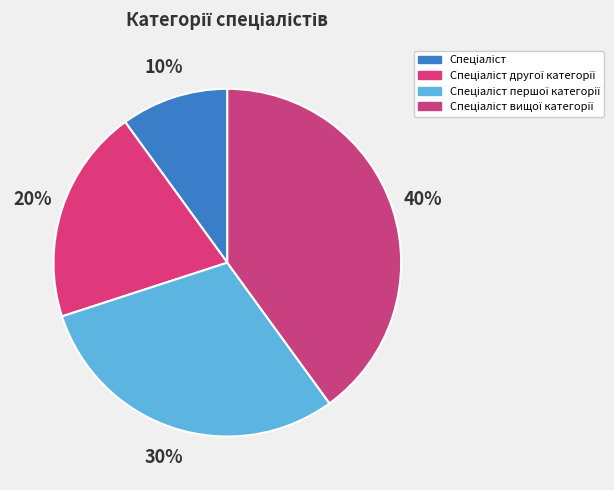

How many segments does this pie chart have?

4